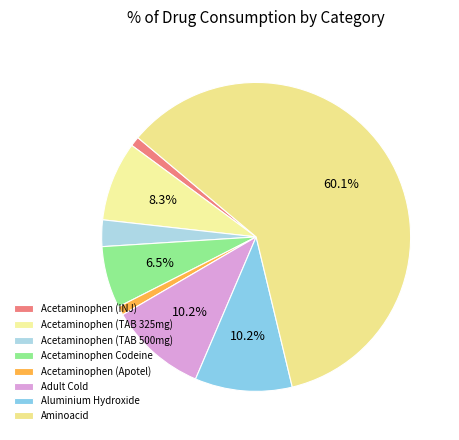

To the nearest percent, what is the difference between the largest and smallest slice percentages?

59%